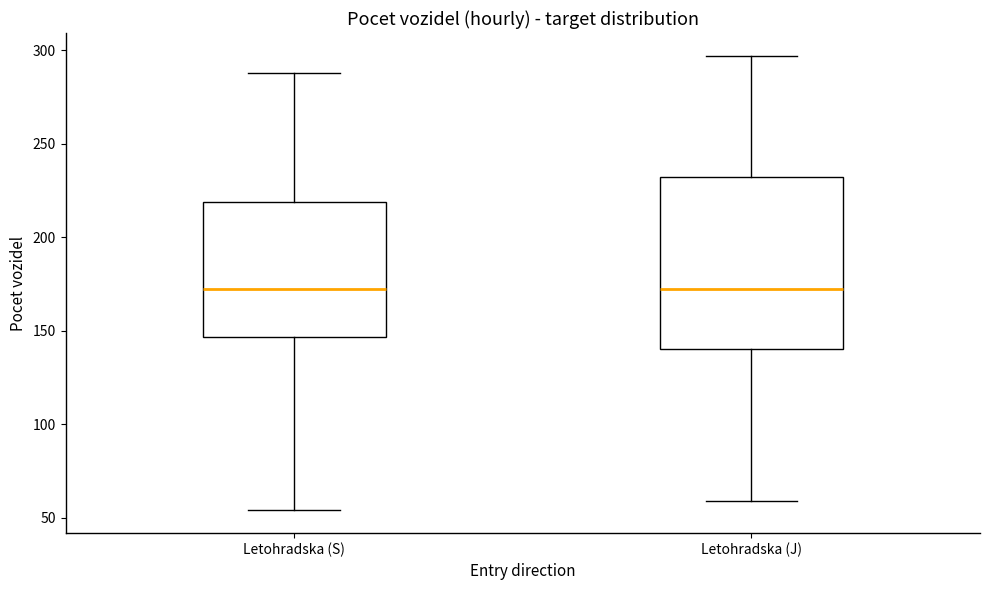

Reading left to right, read every box against the y-axis: the position of its median line, the range the box covers, and the ends of its whiskers. The values are not printed on the chart, so give them approximately, as read against the axis.

Letohradska (S): median 175, box 145 to 220, whiskers 55 to 290
Letohradska (J): median 175, box 140 to 230, whiskers 60 to 295